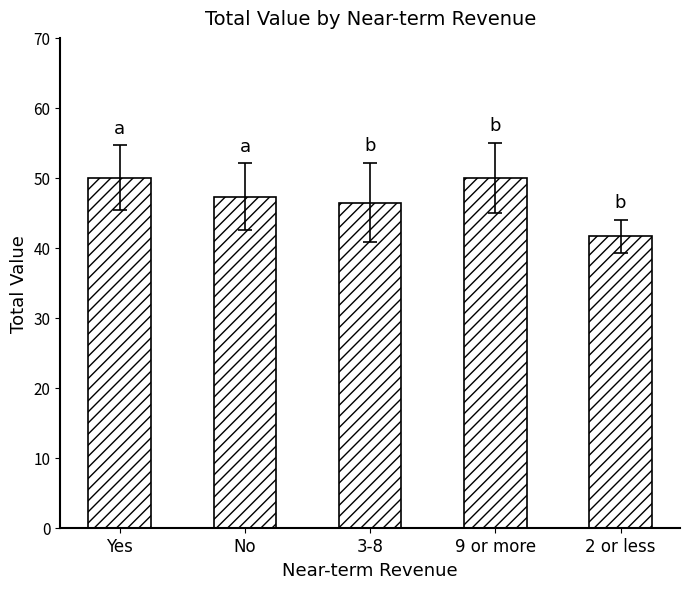

How many data points are less than 47?

2